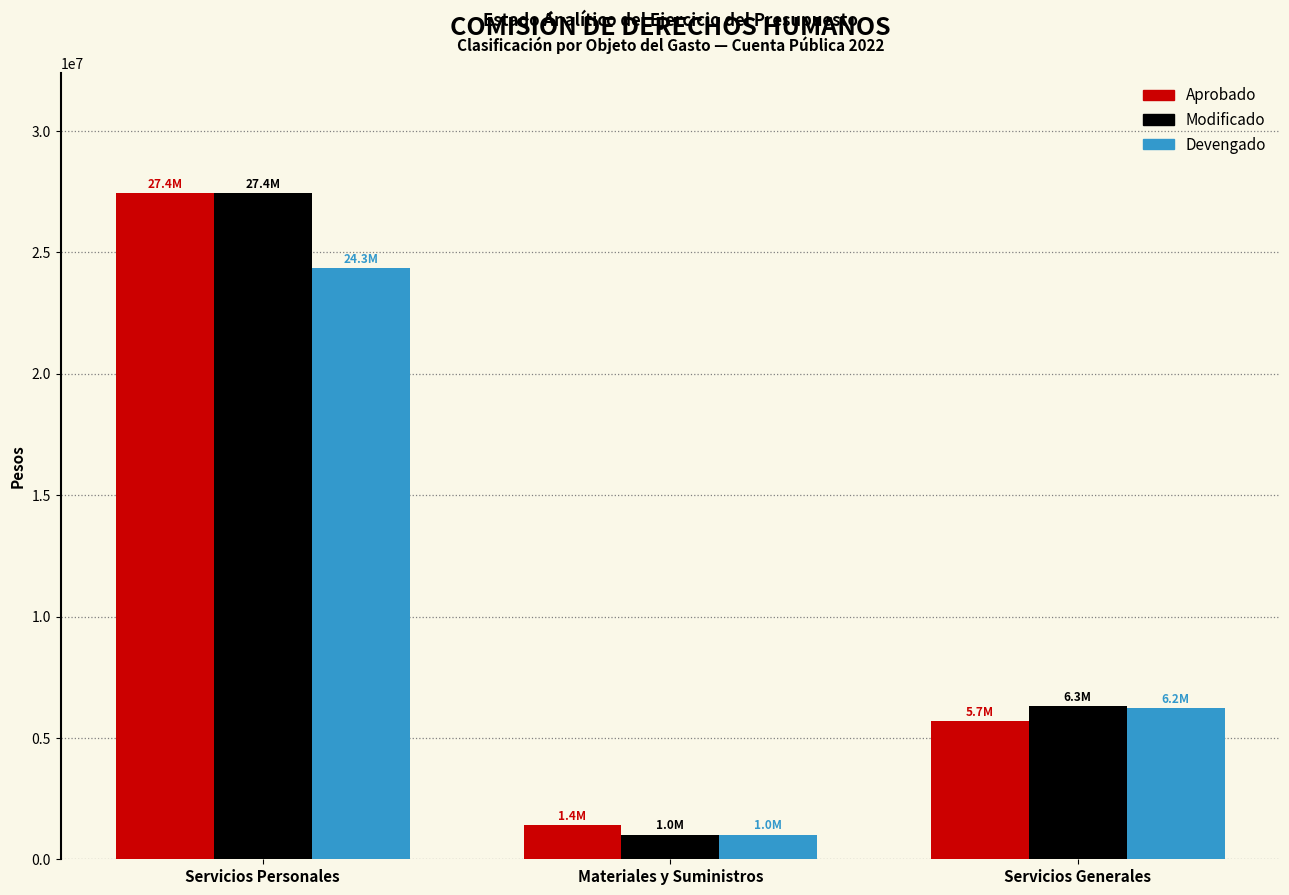

What is the sum of all Aprobado values?

34539526